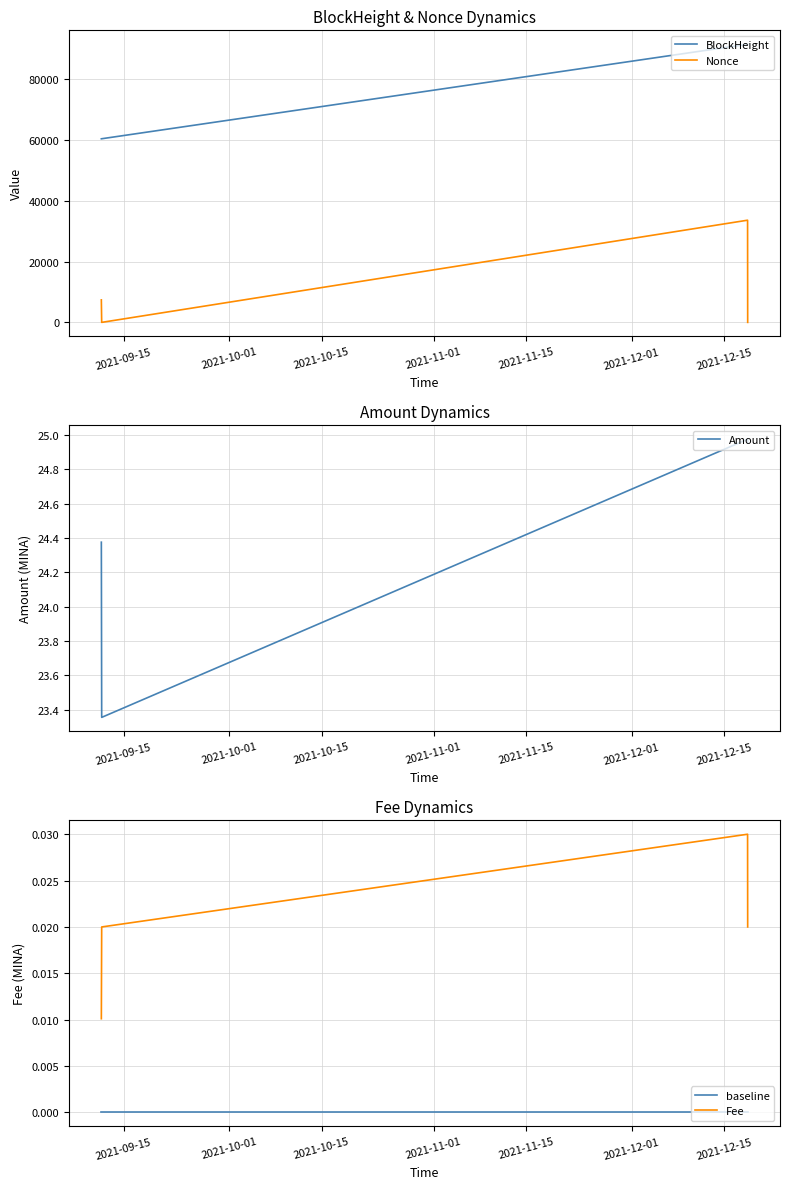

Count the number of categories in the chart.

4